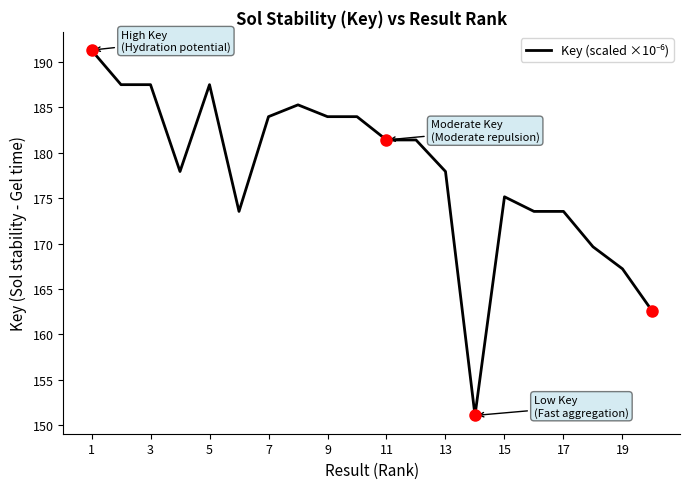

What is the smallest value displayed?

151.1